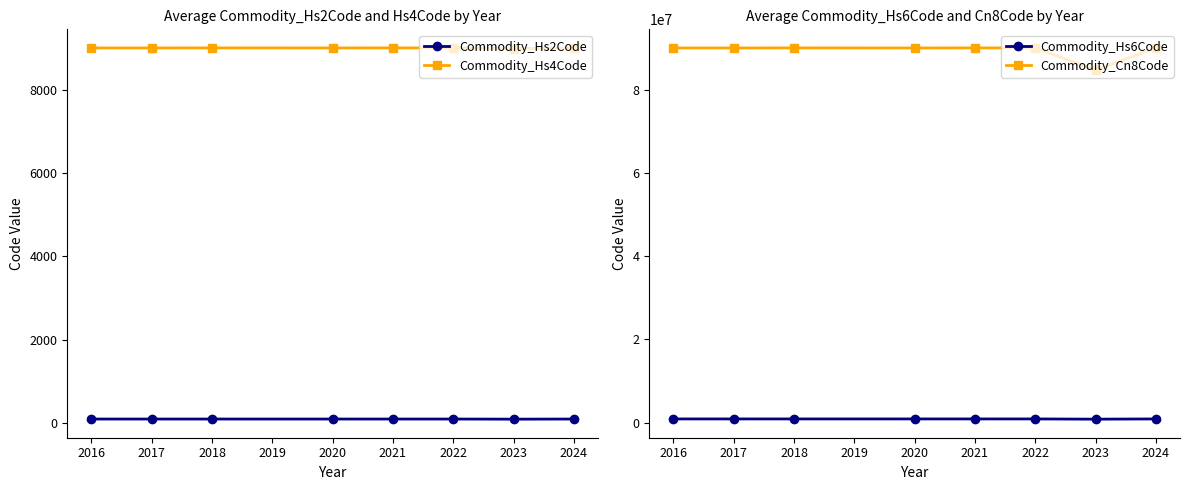

True or false: Commodity_Hs2Code and Commodity_Hs4Code intersect in this chart.

False